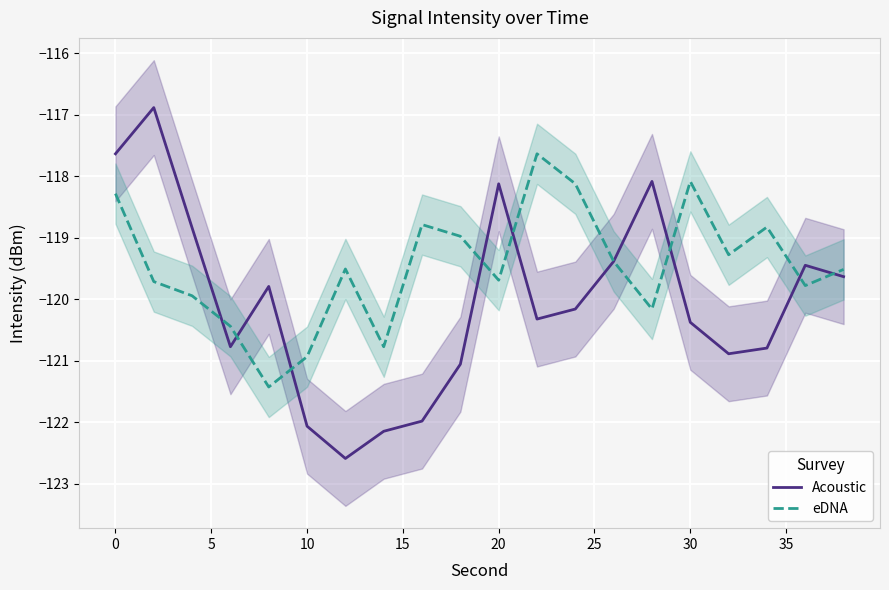

At which label does eDNA first exceed -119?

0